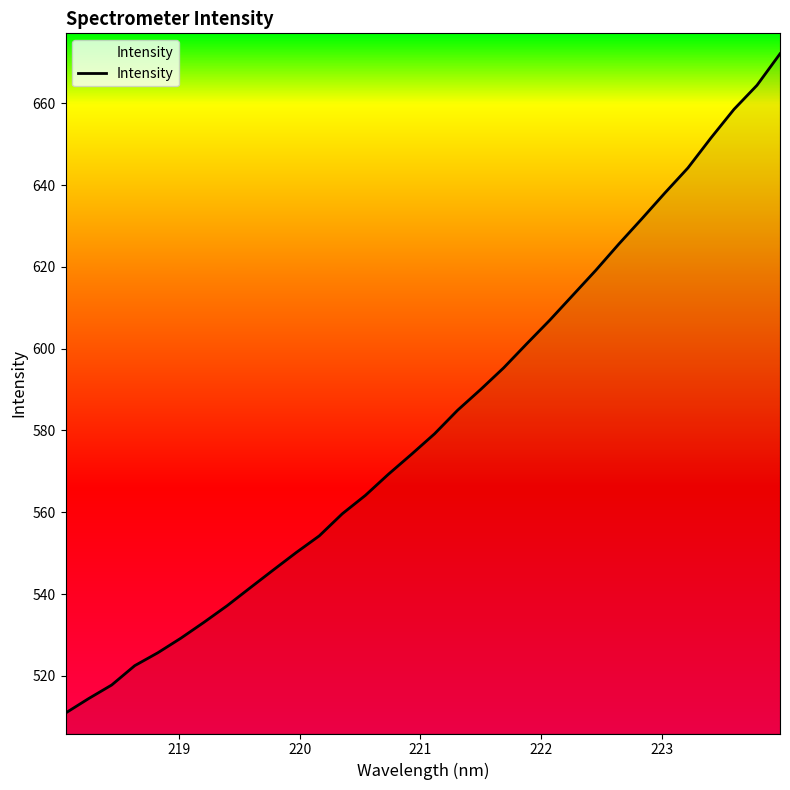

What is the difference between the maximum and minimum values?

161.2